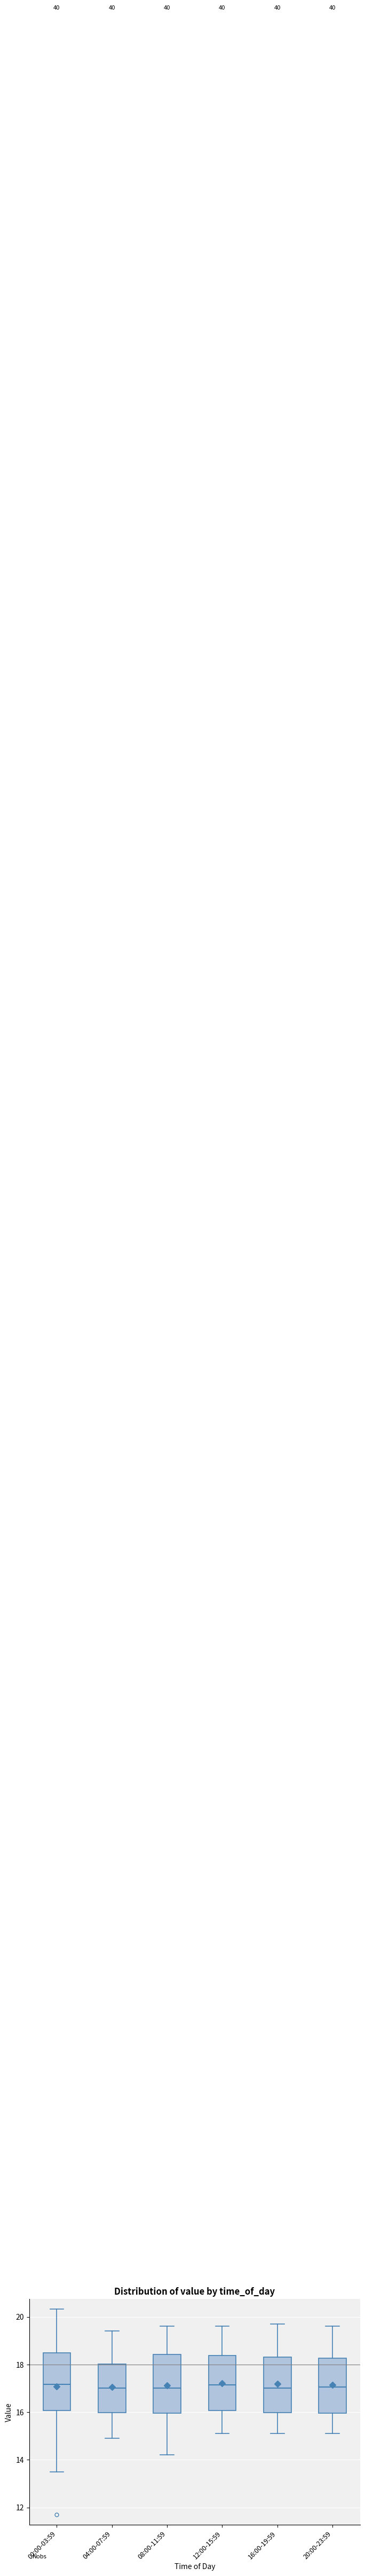

Reading left to right, read every box against the y-axis: the position of its median line, the range the box covers, and the ends of its whiskers. The values are not printed on the chart, so give them approximately, as read against the axis.

00:00-03:59: median 17.2, box 16.0 to 18.4, whiskers 13.6 to 20.4
04:00-07:59: median 17.0, box 16.0 to 18.0, whiskers 15.0 to 19.4
08:00-11:59: median 17.0, box 16.0 to 18.4, whiskers 14.2 to 19.6
12:00-15:59: median 17.2, box 16.0 to 18.4, whiskers 15.2 to 19.6
16:00-19:59: median 17.0, box 16.0 to 18.4, whiskers 15.2 to 19.8
20:00-23:59: median 17.0, box 16.0 to 18.2, whiskers 15.2 to 19.6